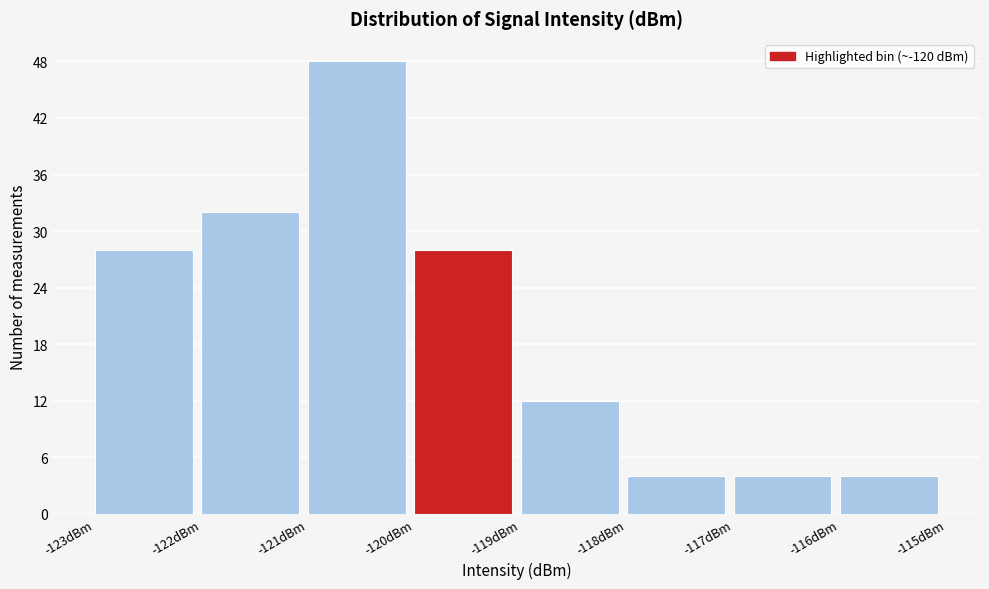

Reading left to right, transcribe this chart: for each bar, give the range it covers on the x-axis and its height. The values are not printed on the chart, so give them approximately, as read against the axis.

-123 to -122: 28
-122 to -121: 32
-121 to -120: 48
-120 to -119: 28
-119 to -118: 12
-118 to -117: 4
-117 to -116: 4
-116 to -115: 4